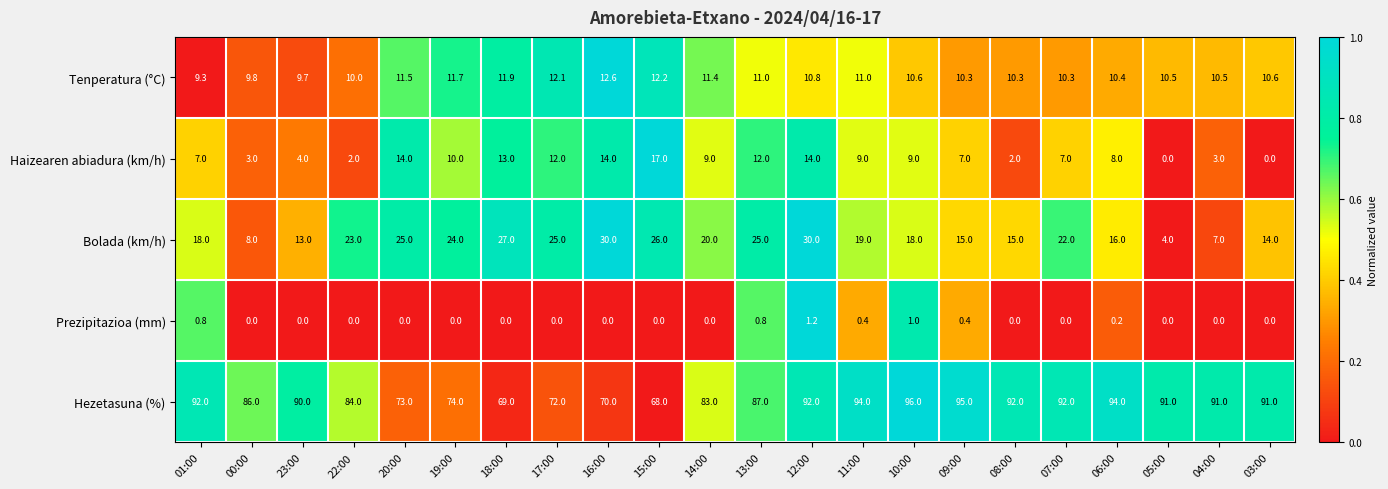

Which category has the highest value in the Prezipitazioa (mm) series?

12:00